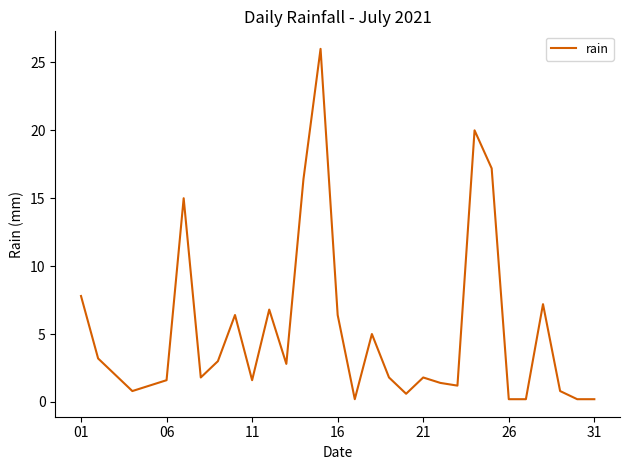

What is the sum of all values?

160.8